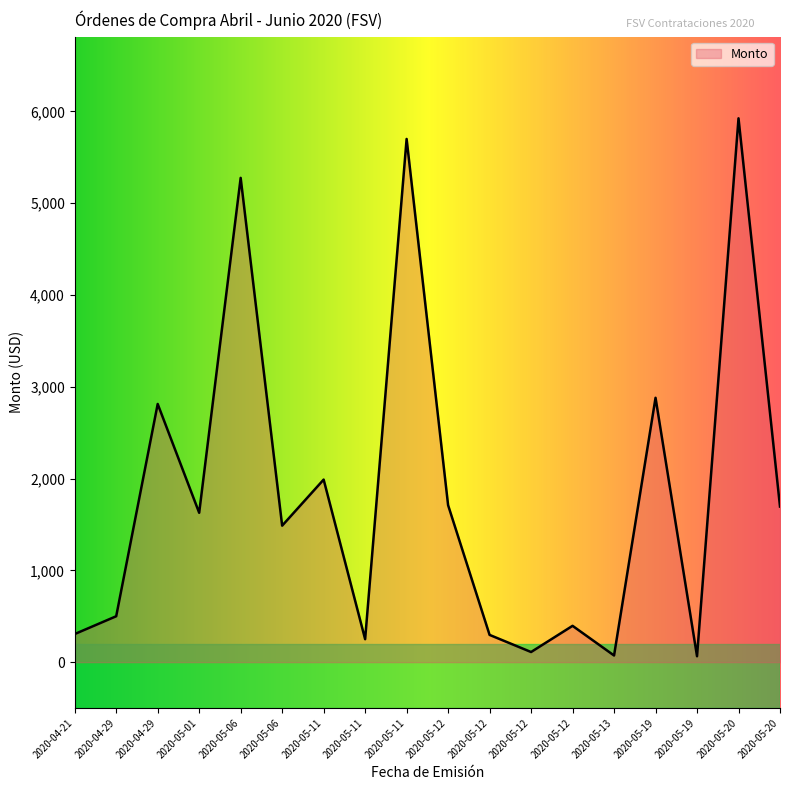

Is it true that the value at 2020-05-19 is 3775.2?

False